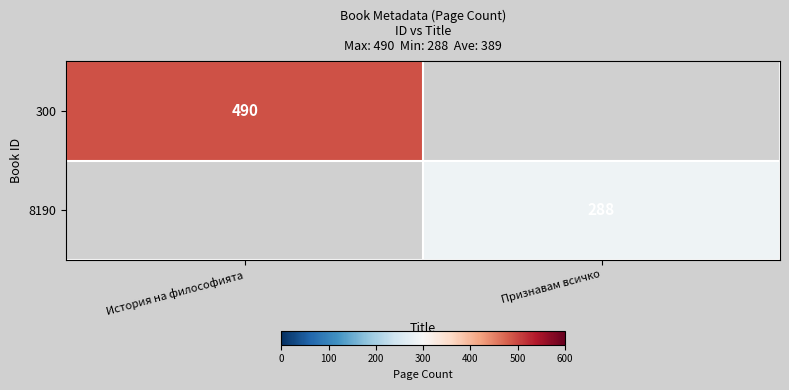

The value of 300 at История на философията is 490. True or false?

True